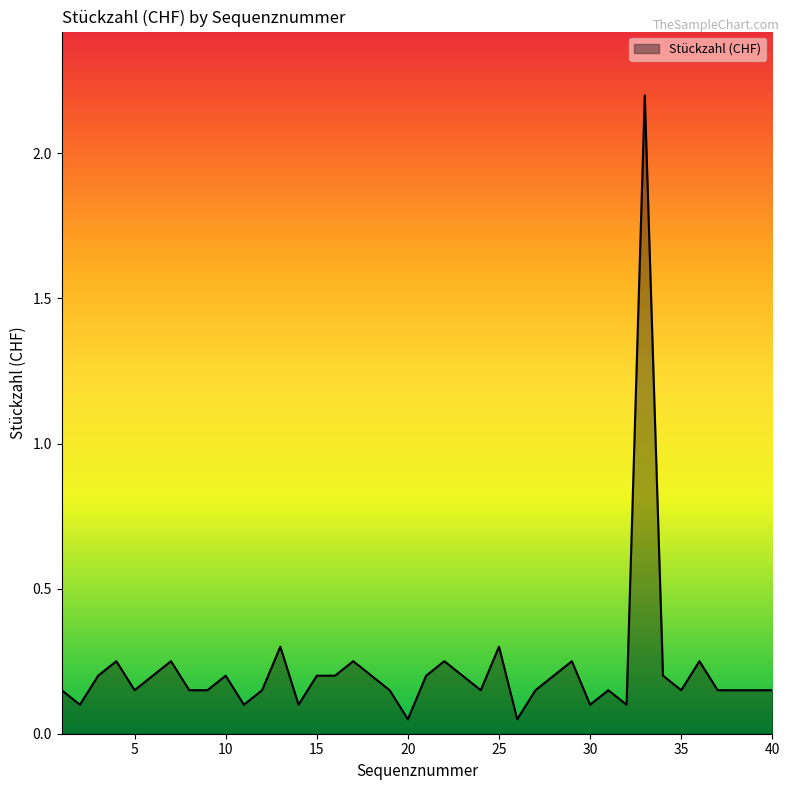

What is the maximum value shown in the chart?

2.2